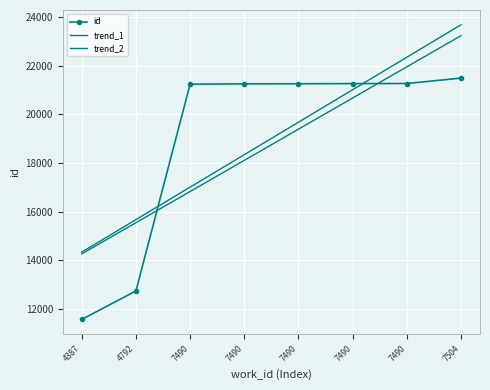

Reading right to left, what are all the values shown in this chart?

id: 7504=21487.0	7490=21264.0	7490=21260.0	7490=21253.0	7490=21249.0	7490=21237.0	4792=12740.0	4387=11568.0
trend_1: 7504=23679.2	7490=22344.3	7490=21009.5	7490=19674.7	7490=18339.8	7490=17005.0	4792=15670.2	4387=14335.3
trend_2: 7504=23232.0	7490=21950.6	7490=20669.1	7490=19387.7	7490=18106.2	7490=16824.8	4792=15543.4	4387=14261.9